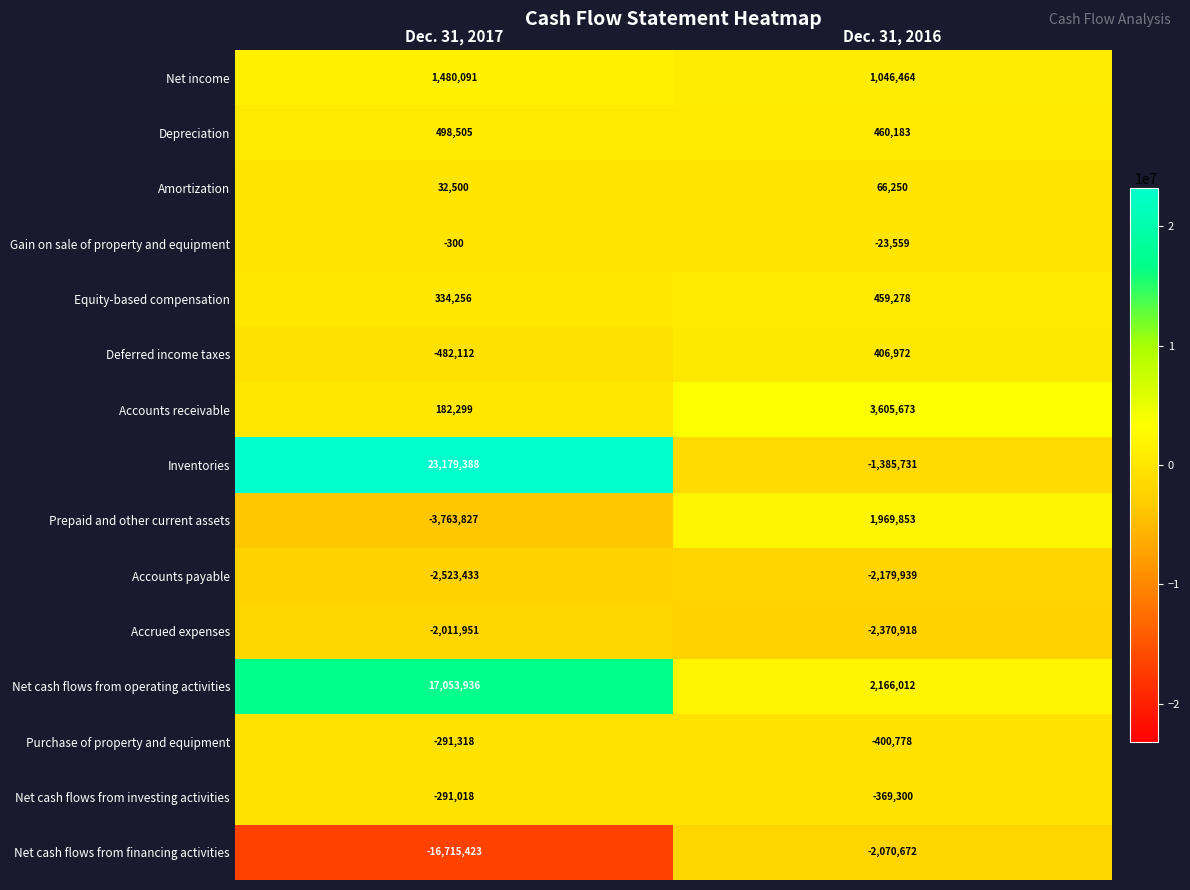

At how many categories does at least one series exceed 21240196?

1